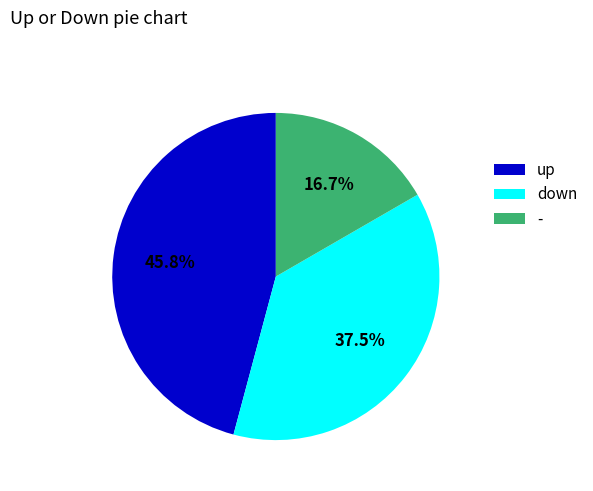

Count the number of slices in the pie.

3